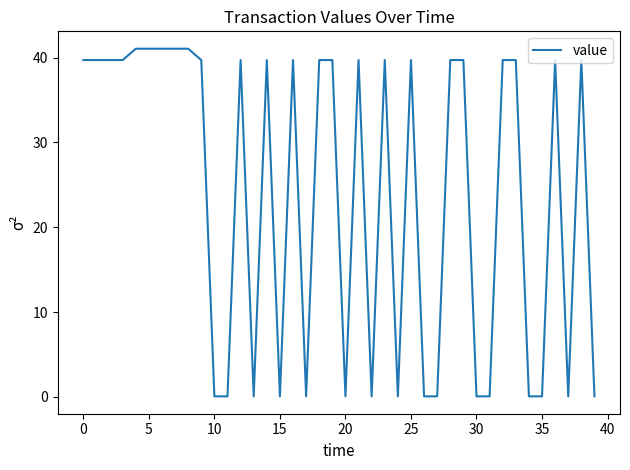

What is the greatest value displayed?

41.0